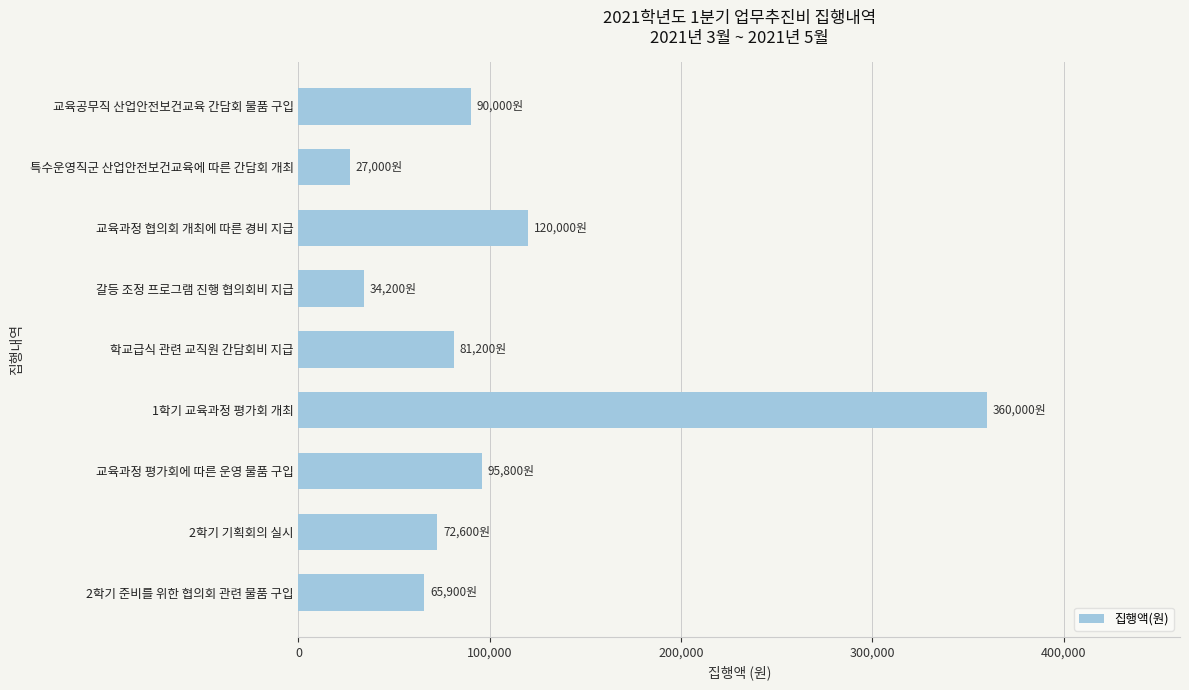

At which label is the value closest to 193500?

교육과정 협의회 개최에 따른 경비 지급